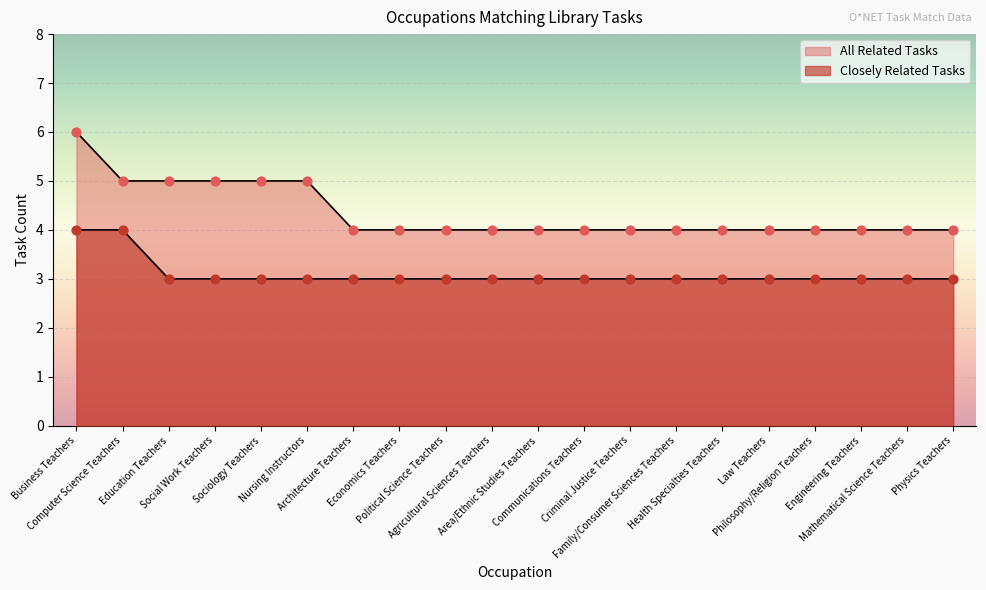

What are all the series names shown in the legend?

Closely Related Tasks, All Related Tasks